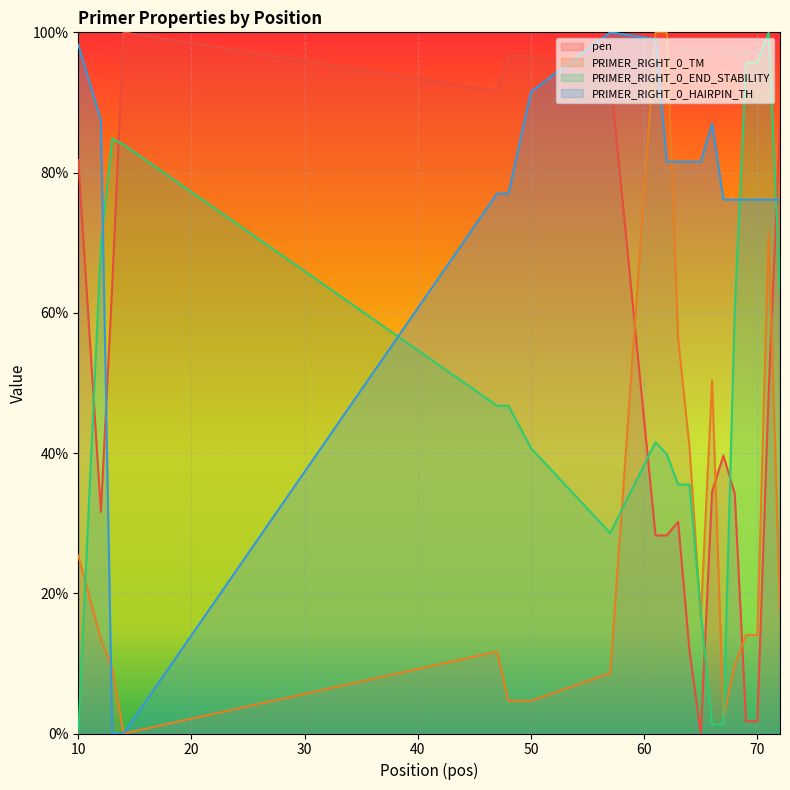

At which label is pen closest to 50?

71